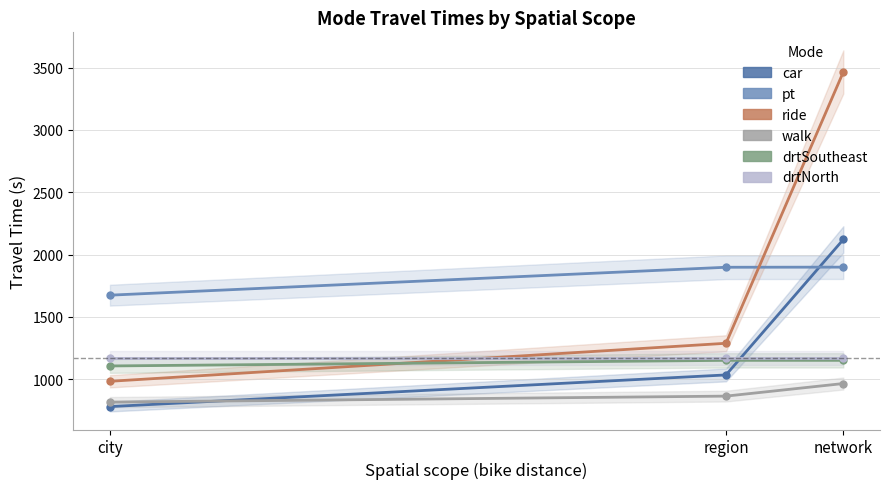

True or false: pt has a value of 1898 at region.

True